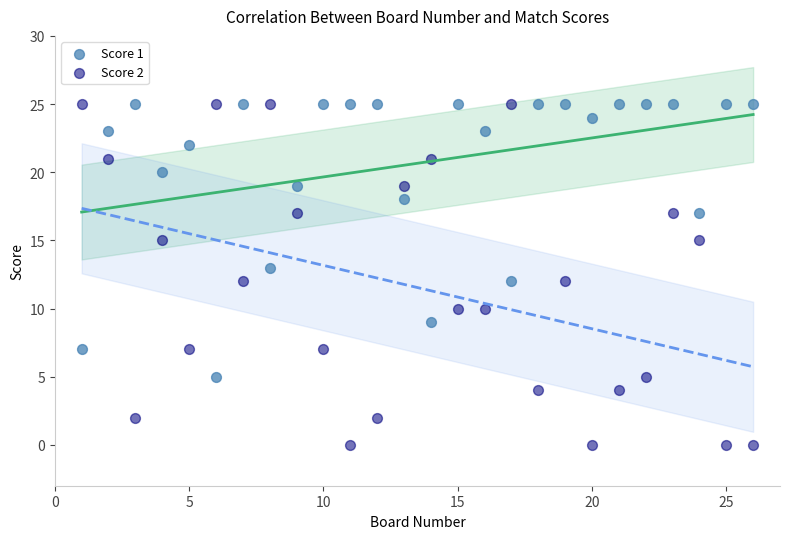

What are all the series names shown in the legend?

Score 1, Score 2